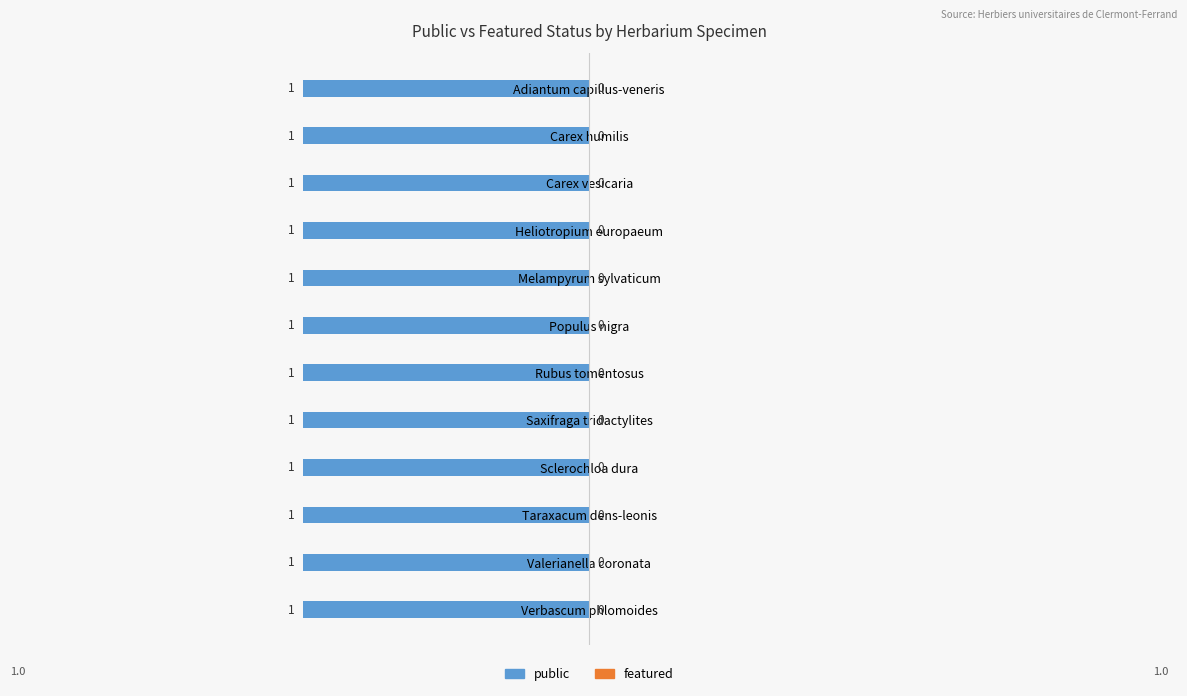

What are all the series names shown in the legend?

public, featured